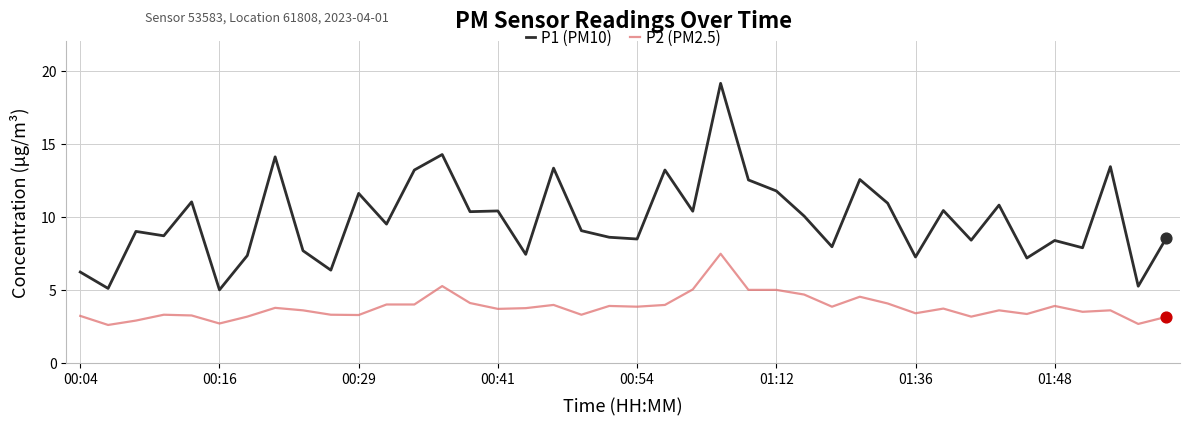

Which series has the largest total across all categories?

P1 (PM10)